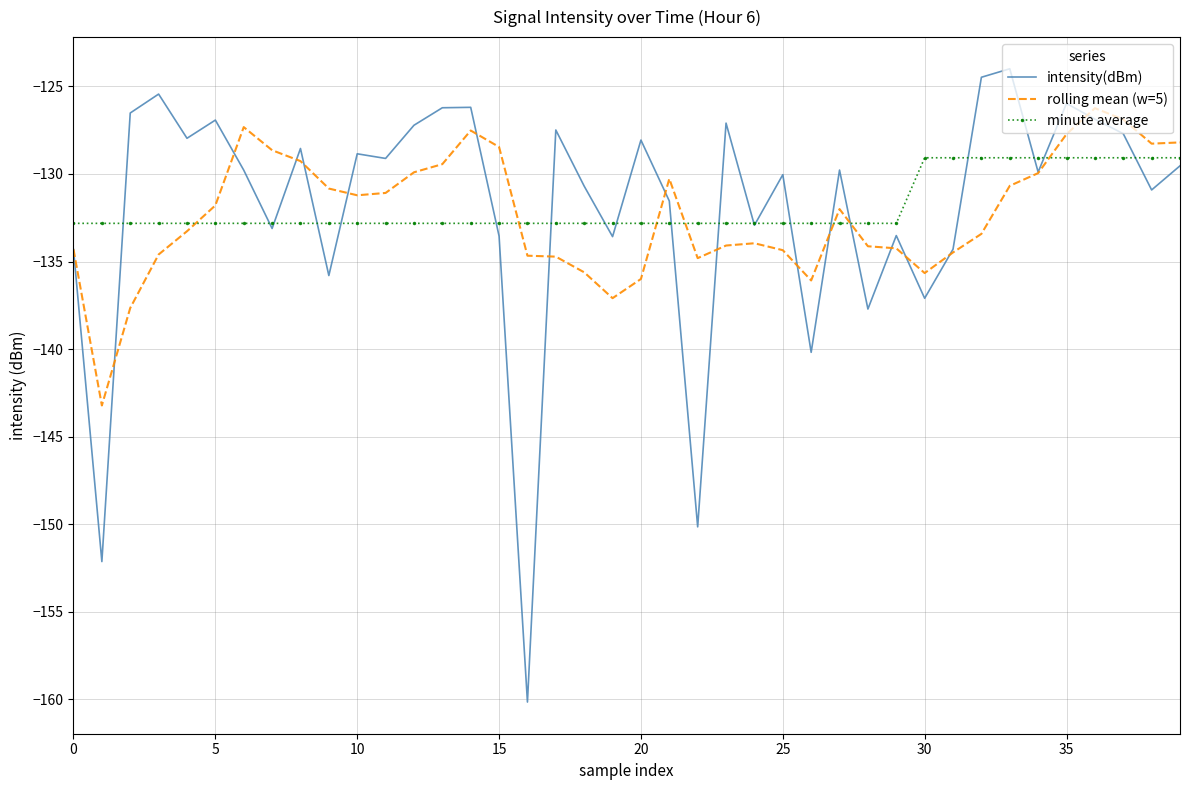

Rank the series by their maximum value, from lowest to highest.

minute average, rolling mean (w=5), intensity(dBm)